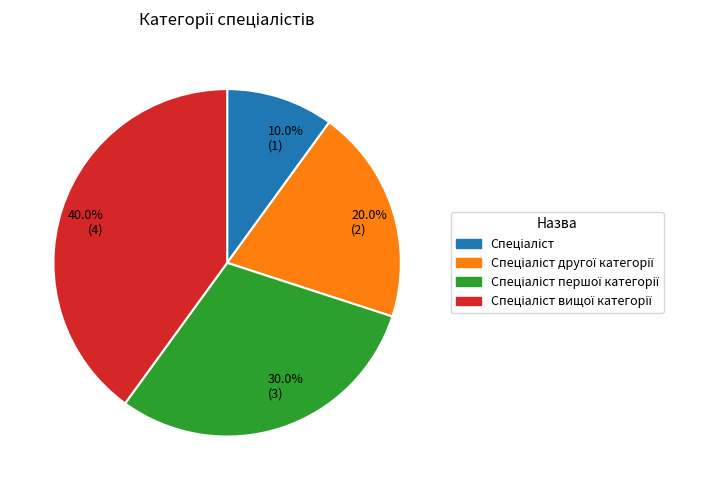

Between 30.0% (3) and 10.0% (1), which is larger?

30.0% (3)